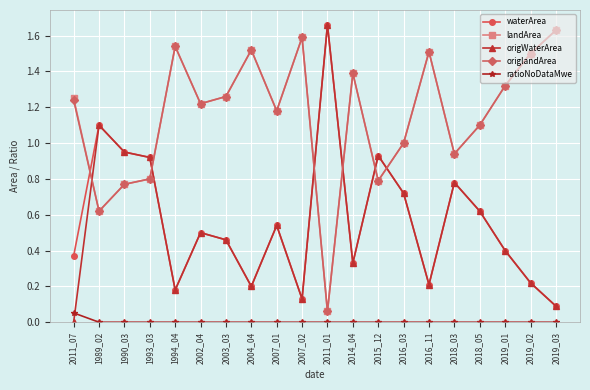

What is the total value across all series at 1994_04?

3.4